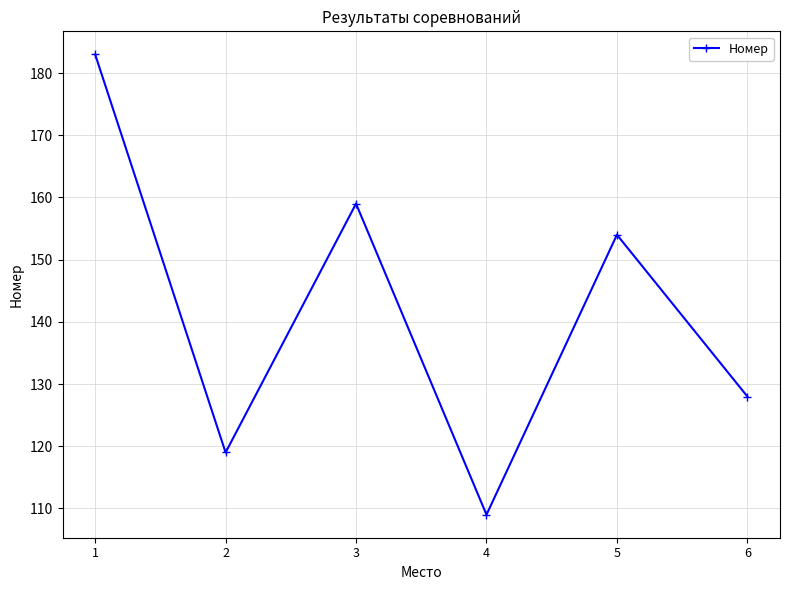

How many points are lower than both their immediate neighbors (excluding endpoints)?

2